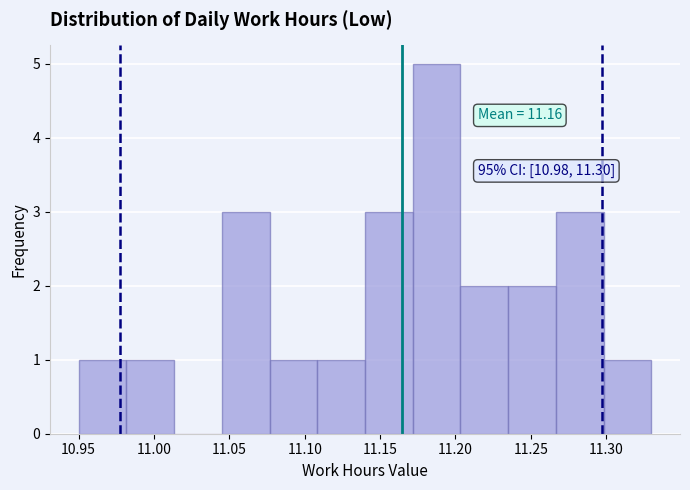

Over which range of the x-axis is the bar tallest?

11.170 to 11.205